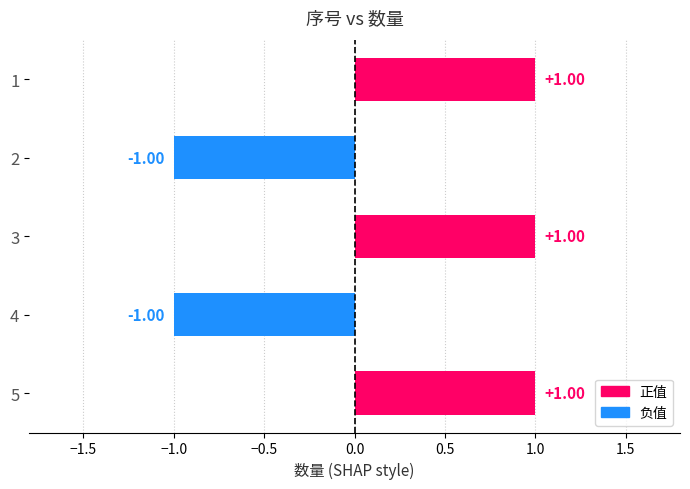

What is the ratio of the value at 3 to the value at 1?

1.0